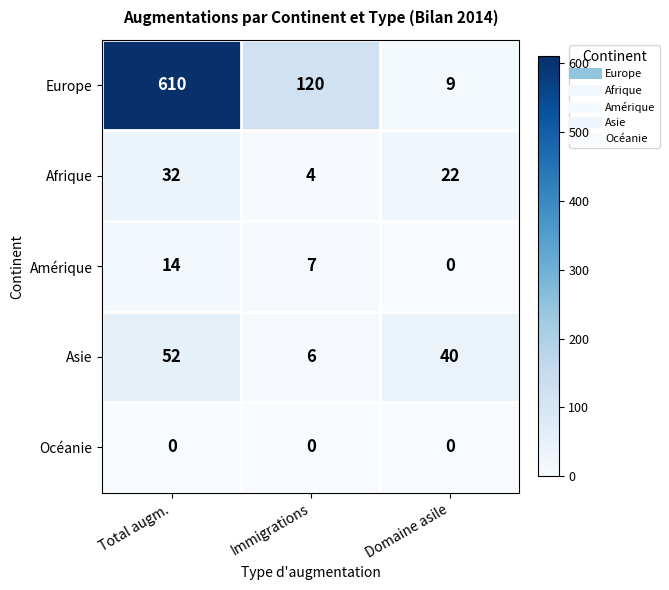

The Asie series shows 4 at Immigrations. True or false?

False